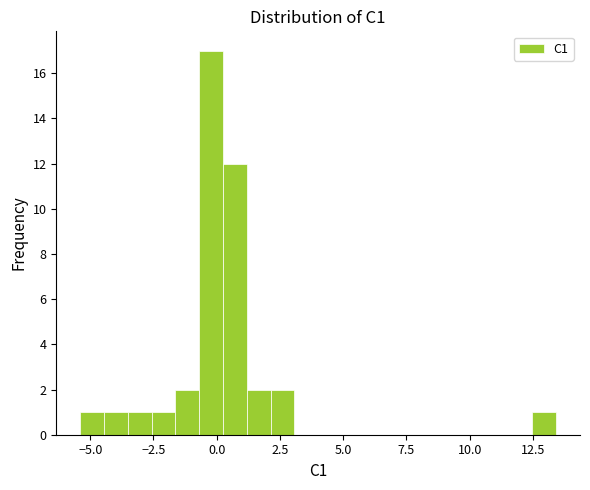

Read against the x-axis, roughly where is the centre of the tallest bar?

0.0